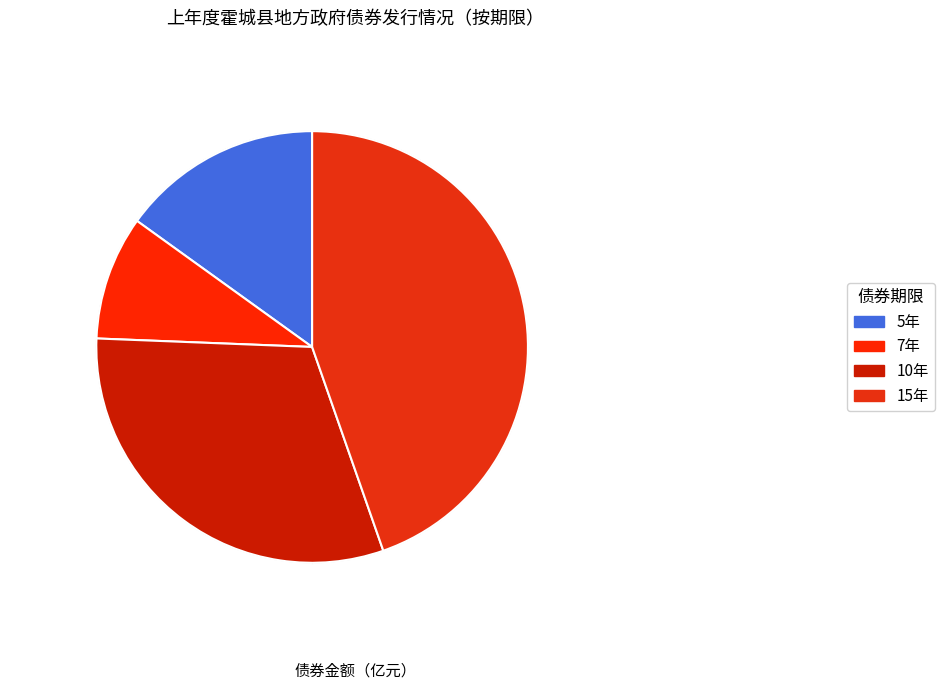

How many slices are in this pie chart?

4